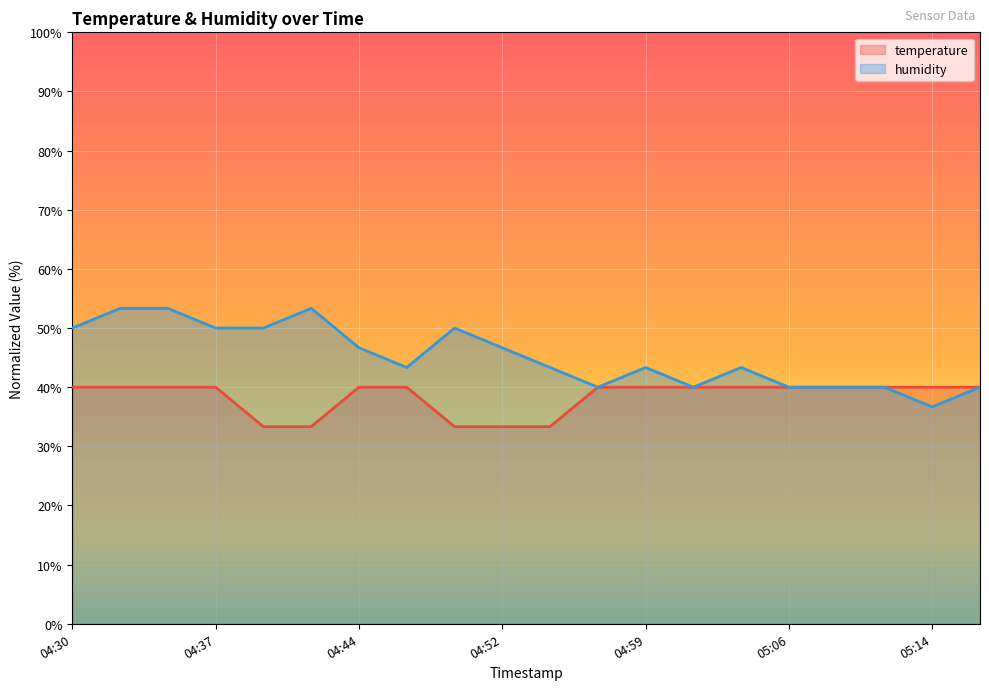

What is the label of the 7th point from the left?

04:44